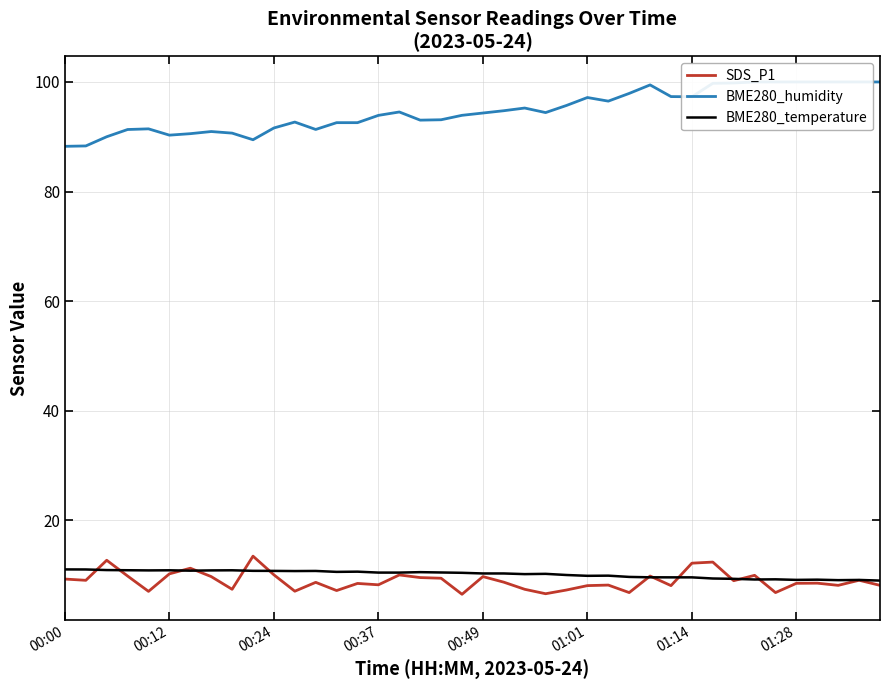

True or false: SDS_P1 has a value of 12.2 at 01:14.

True